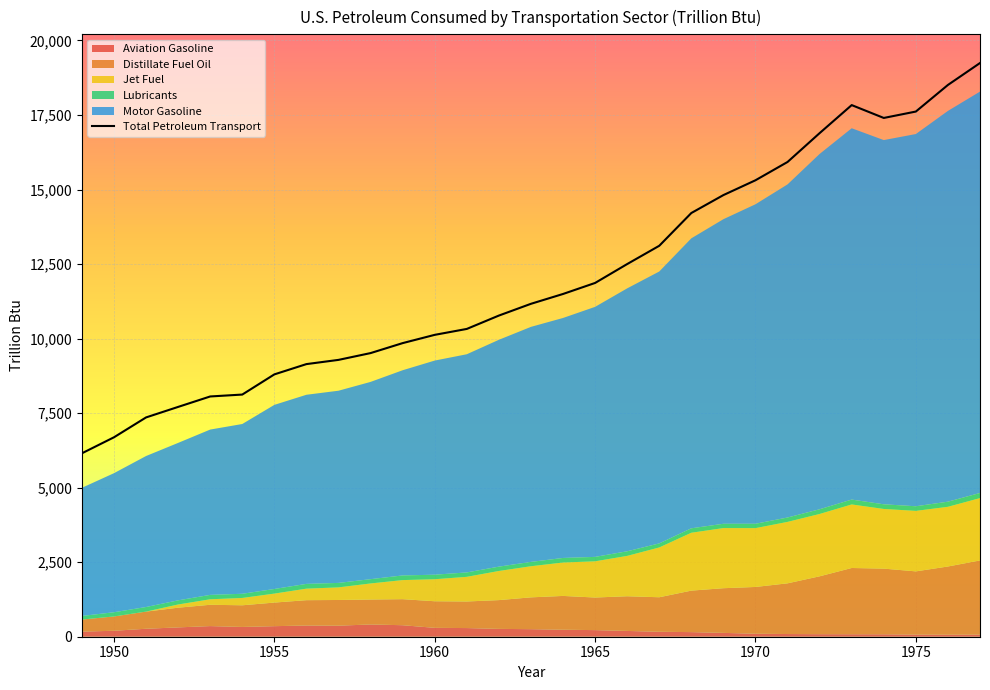

What is the lowest value of the Total Petroleum Transport series?

6152.3